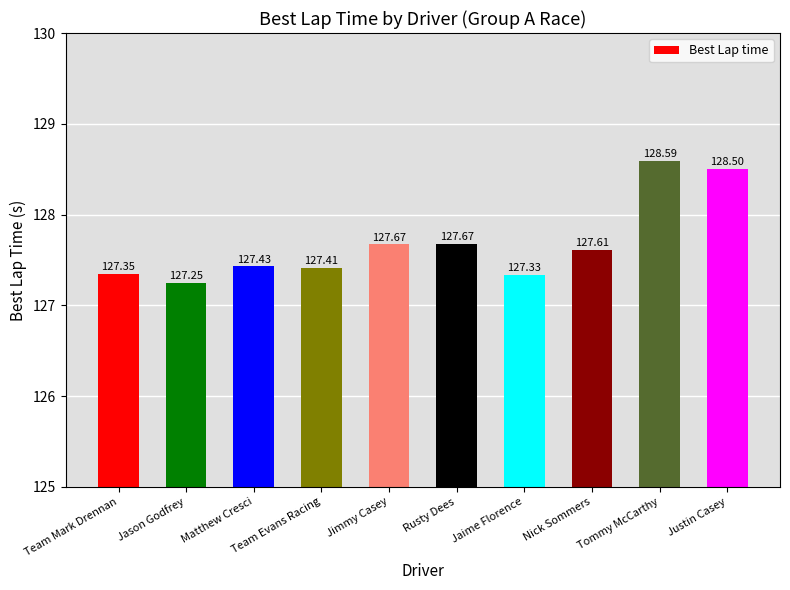

What is the minimum value shown in the chart?

127.2